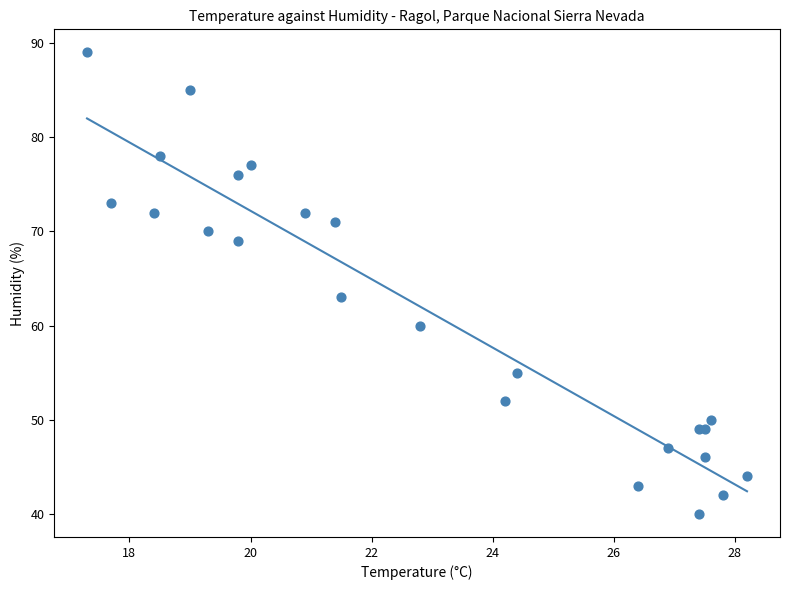

What Y value in the scatter plot is closest to 64?

63